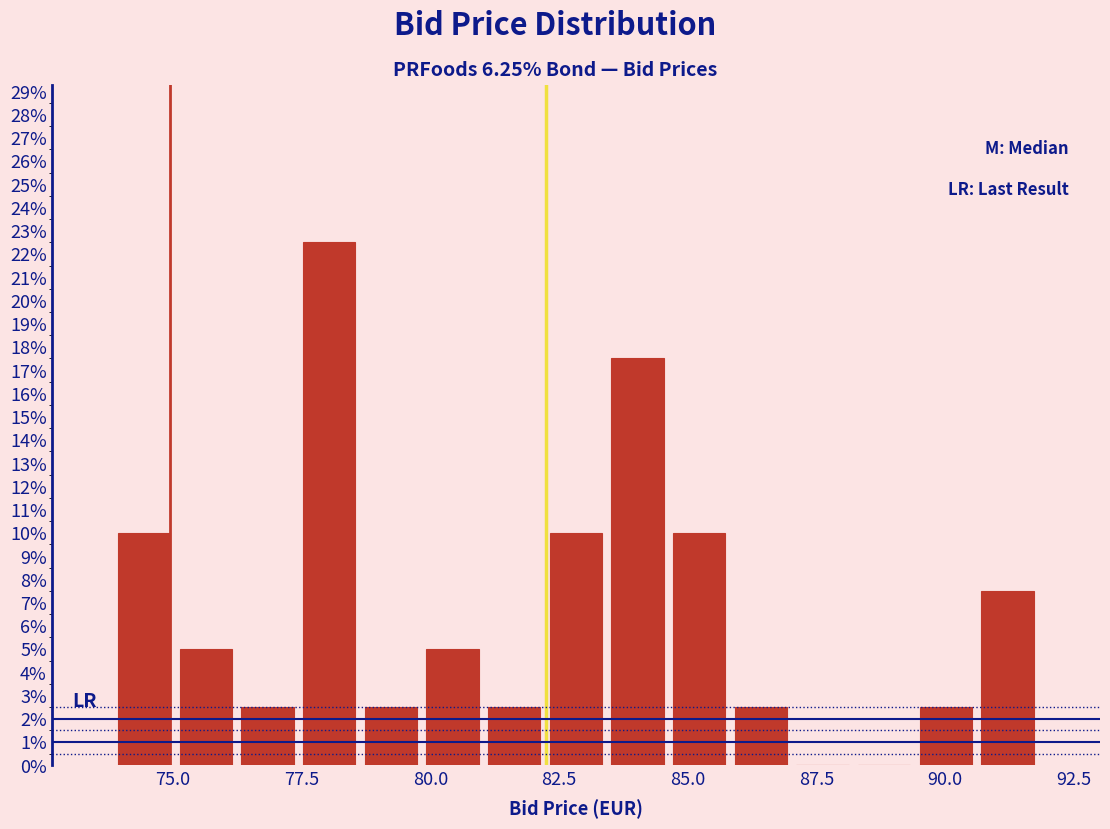

Around what value on the x-axis is the tallest bar? Give the approximate position of its centre, as read against the axis.

78.0